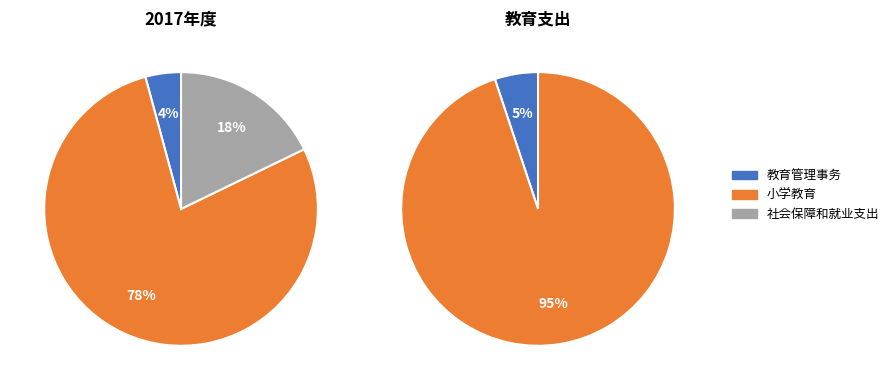

The 教育管理事务 slice represents 4% of the pie. True or false?

True